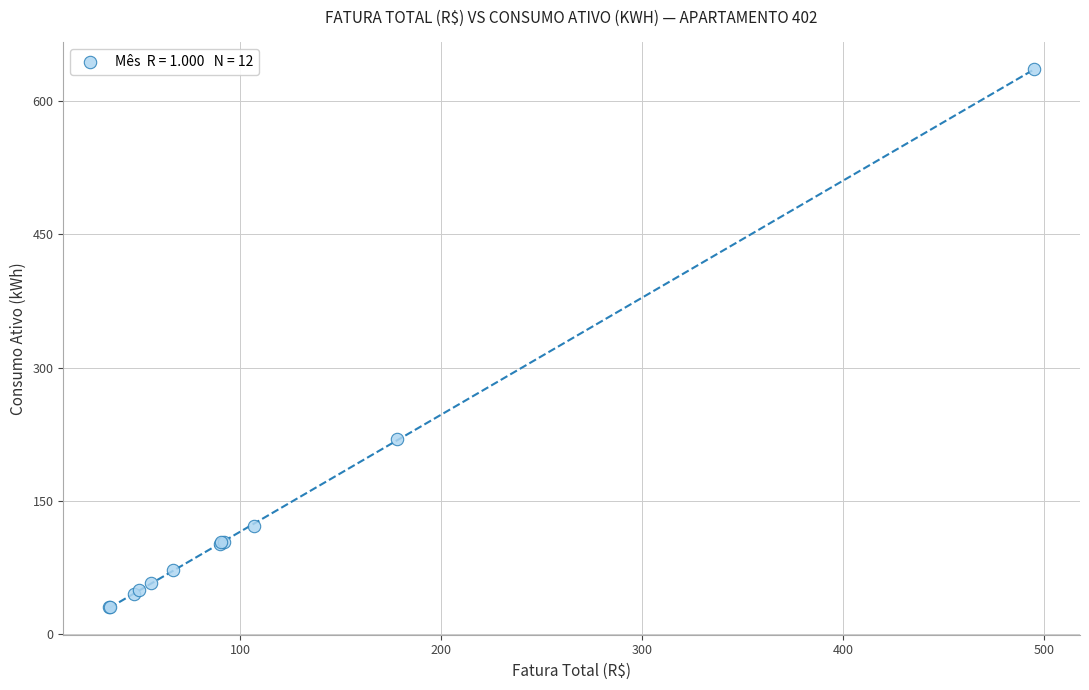

What Y value in the scatter plot is closest to 333?

219